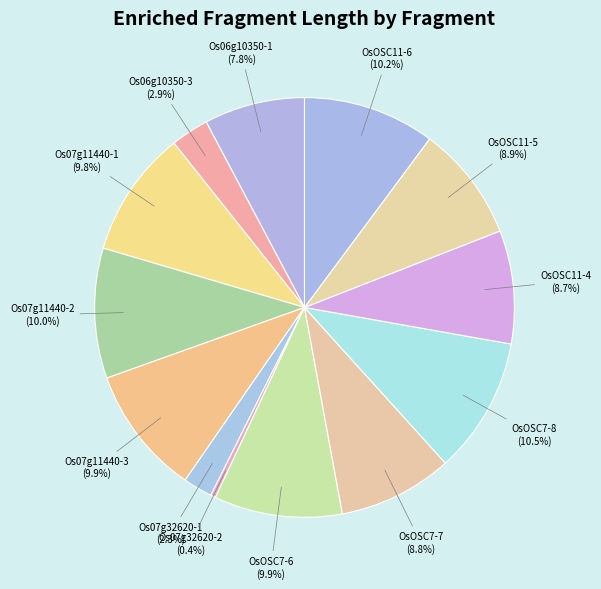

Count the number of slices in the pie.

13